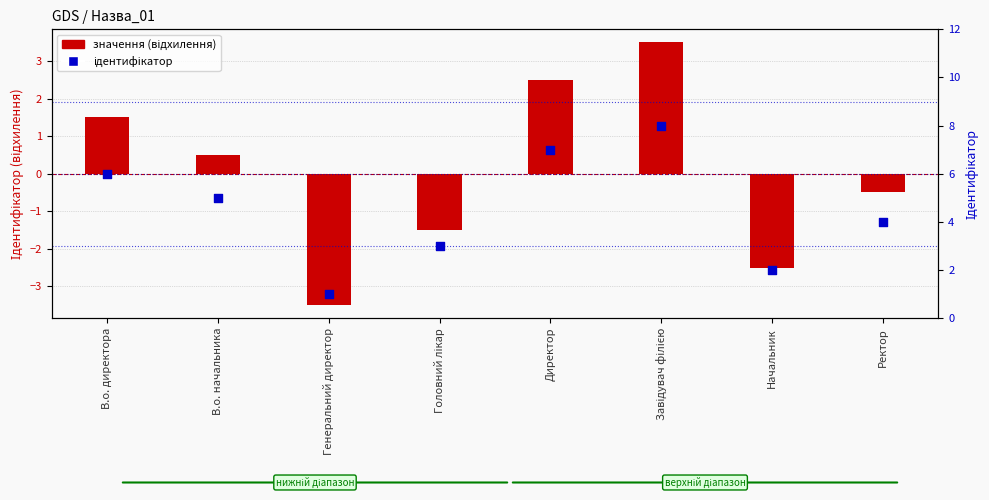

Which series reaches the minimum Y coordinate?

Ідентифікатор